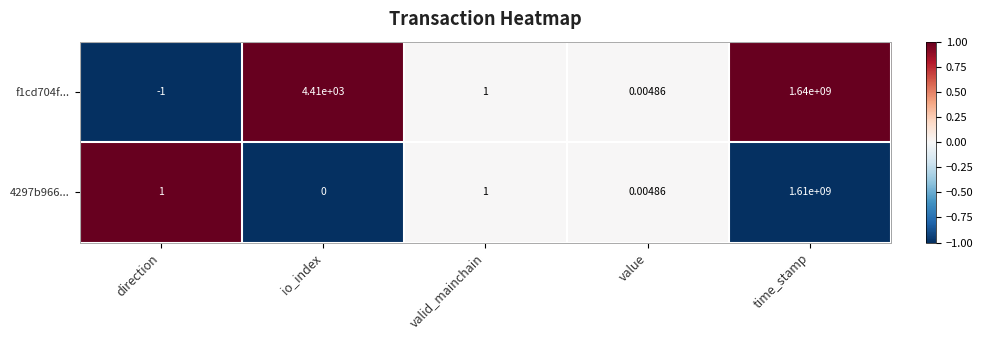

What is the spread (max minus min) of values at time_stamp?

30000000.0